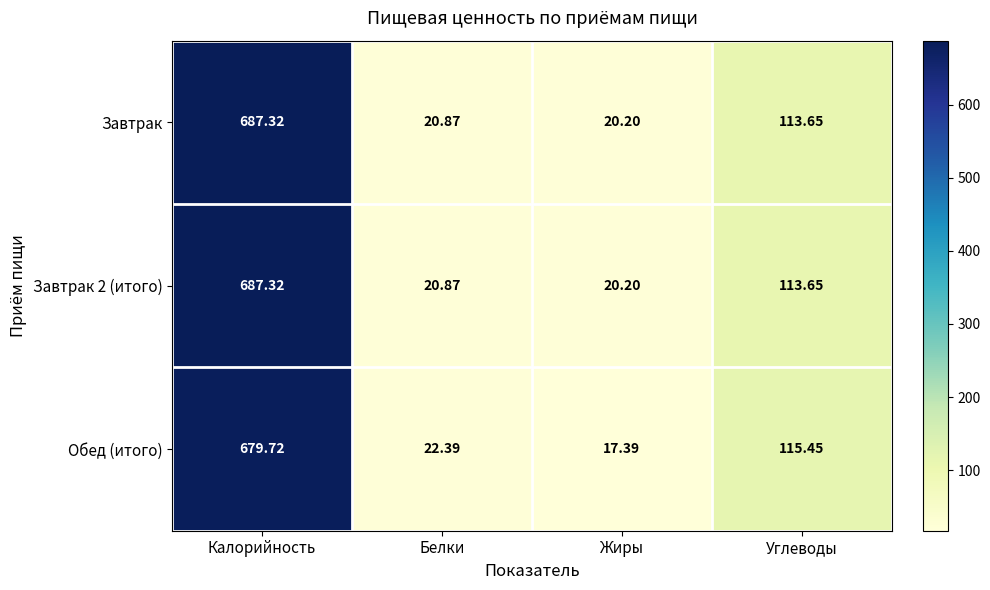

Is the value of Обед (итого) at Жиры greater than the value of Завтрак at Белки?

No